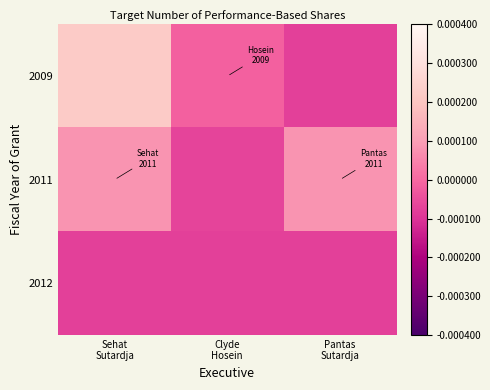

Which series has the largest total across all categories?

2009